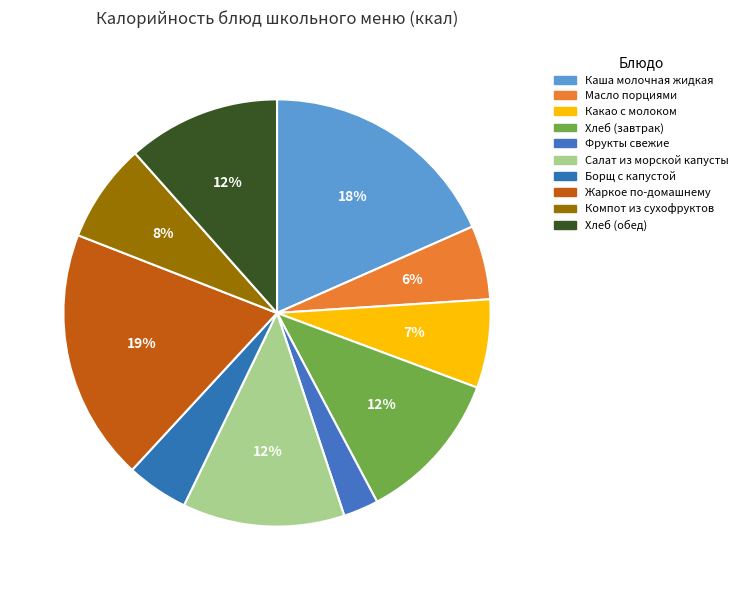

How many slices are in this pie chart?

10